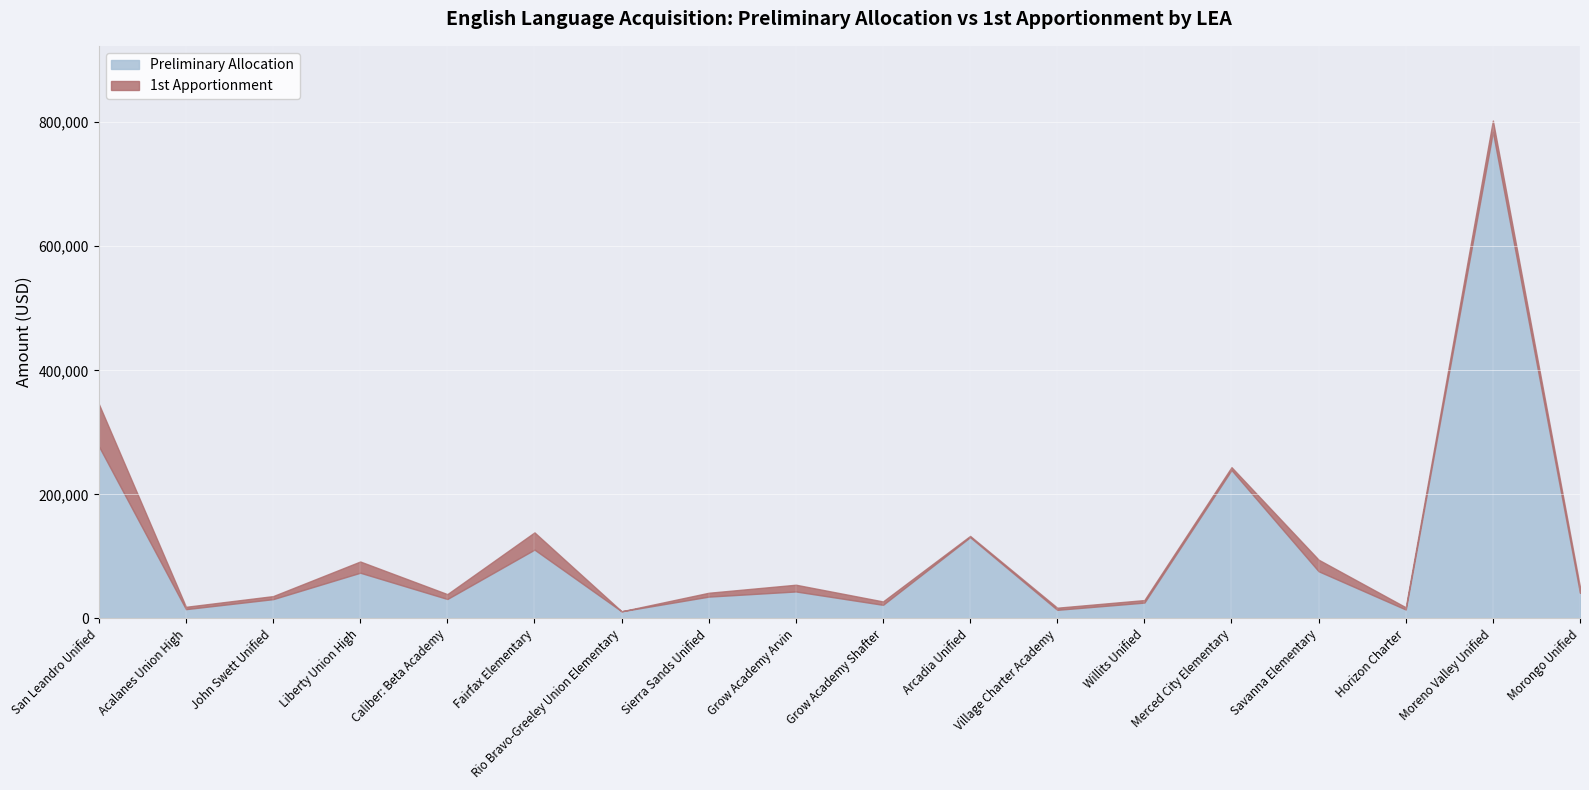

Is the value of 1st Apportionment at Caliber: Beta Academy greater than the value of Preliminary Allocation at Willits Unified?

No